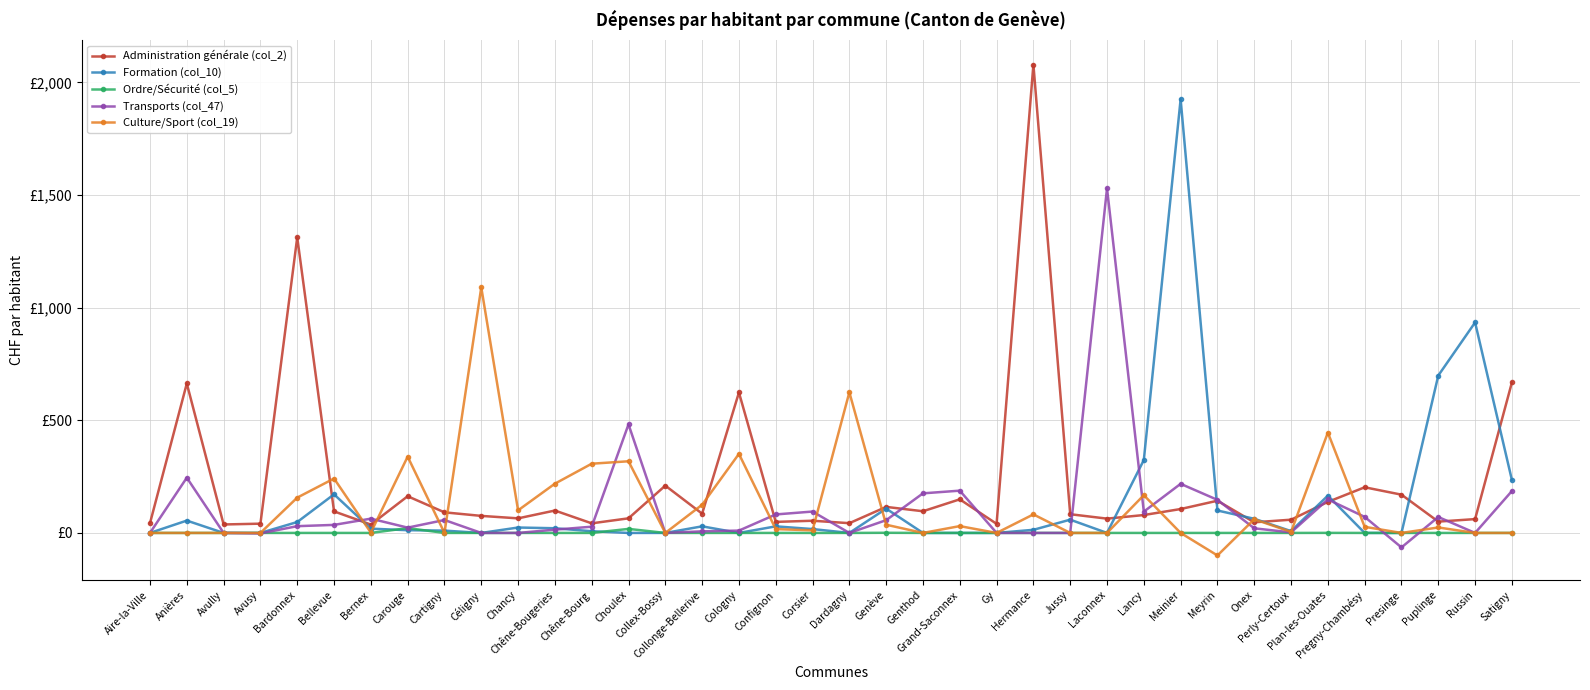

True or false: Culture/Sport (col_19) has more than 2 points higher than both neighbors.

True